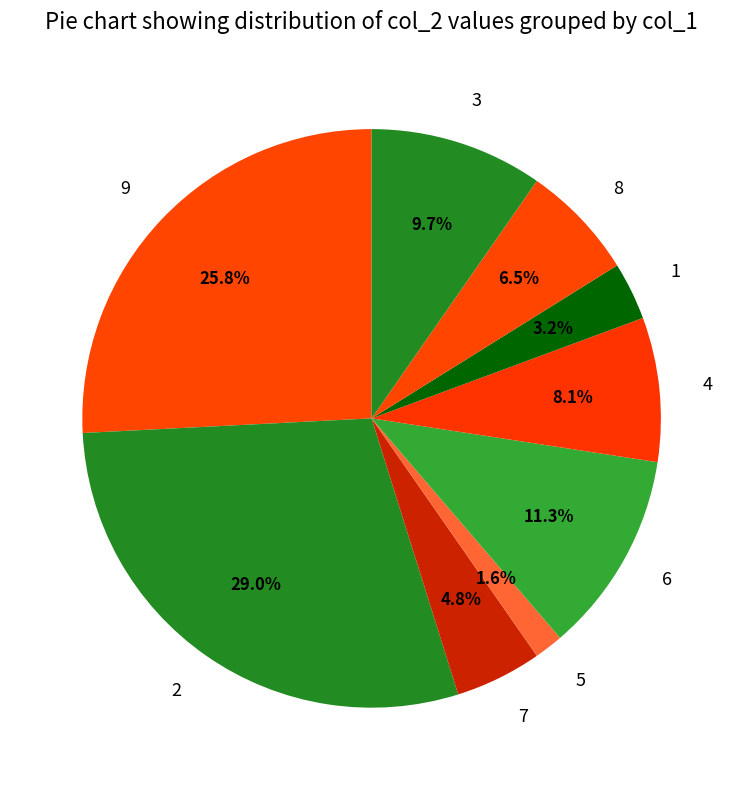

What is the smallest slice in the pie chart?

5